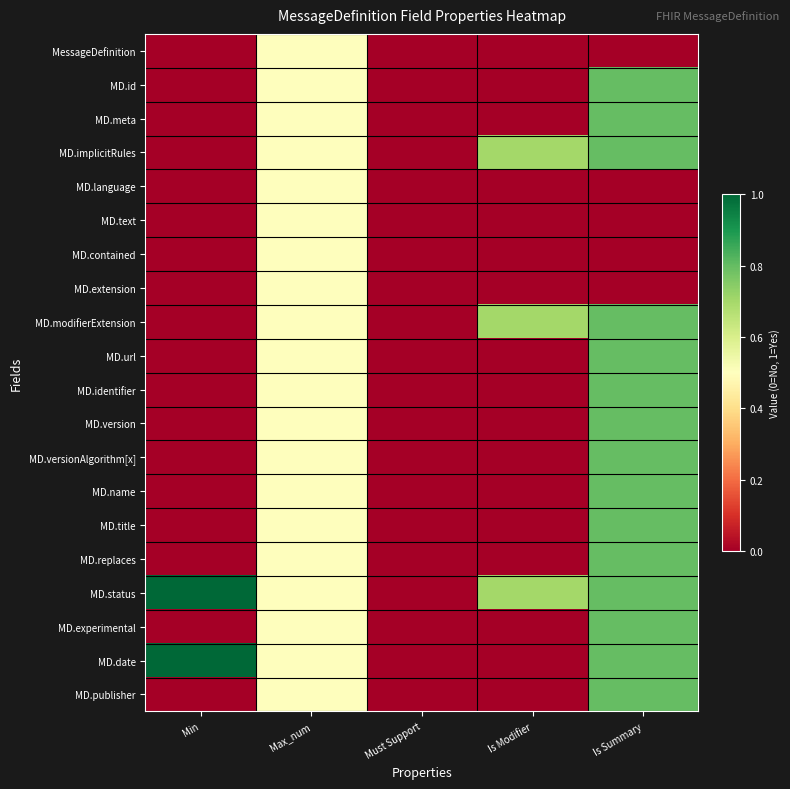

Reading right to left, transcribe all the data shown in this chart.

MessageDefinition: Is Summary=0.0	Is Modifier=0.0	Must Support=0.0	Max_num=0.5	Min=0.0
MD.id: Is Summary=0.8	Is Modifier=0.0	Must Support=0.0	Max_num=0.5	Min=0.0
MD.meta: Is Summary=0.8	Is Modifier=0.0	Must Support=0.0	Max_num=0.5	Min=0.0
MD.implicitRules: Is Summary=0.8	Is Modifier=0.7	Must Support=0.0	Max_num=0.5	Min=0.0
MD.language: Is Summary=0.0	Is Modifier=0.0	Must Support=0.0	Max_num=0.5	Min=0.0
MD.text: Is Summary=0.0	Is Modifier=0.0	Must Support=0.0	Max_num=0.5	Min=0.0
MD.contained: Is Summary=0.0	Is Modifier=0.0	Must Support=0.0	Max_num=0.5	Min=0.0
MD.extension: Is Summary=0.0	Is Modifier=0.0	Must Support=0.0	Max_num=0.5	Min=0.0
MD.modifierExtension: Is Summary=0.8	Is Modifier=0.7	Must Support=0.0	Max_num=0.5	Min=0.0
MD.url: Is Summary=0.8	Is Modifier=0.0	Must Support=0.0	Max_num=0.5	Min=0.0
MD.identifier: Is Summary=0.8	Is Modifier=0.0	Must Support=0.0	Max_num=0.5	Min=0.0
MD.version: Is Summary=0.8	Is Modifier=0.0	Must Support=0.0	Max_num=0.5	Min=0.0
MD.versionAlgorithm[x]: Is Summary=0.8	Is Modifier=0.0	Must Support=0.0	Max_num=0.5	Min=0.0
MD.name: Is Summary=0.8	Is Modifier=0.0	Must Support=0.0	Max_num=0.5	Min=0.0
MD.title: Is Summary=0.8	Is Modifier=0.0	Must Support=0.0	Max_num=0.5	Min=0.0
MD.replaces: Is Summary=0.8	Is Modifier=0.0	Must Support=0.0	Max_num=0.5	Min=0.0
MD.status: Is Summary=0.8	Is Modifier=0.7	Must Support=0.0	Max_num=0.5	Min=1.0
MD.experimental: Is Summary=0.8	Is Modifier=0.0	Must Support=0.0	Max_num=0.5	Min=0.0
MD.date: Is Summary=0.8	Is Modifier=0.0	Must Support=0.0	Max_num=0.5	Min=1.0
MD.publisher: Is Summary=0.8	Is Modifier=0.0	Must Support=0.0	Max_num=0.5	Min=0.0